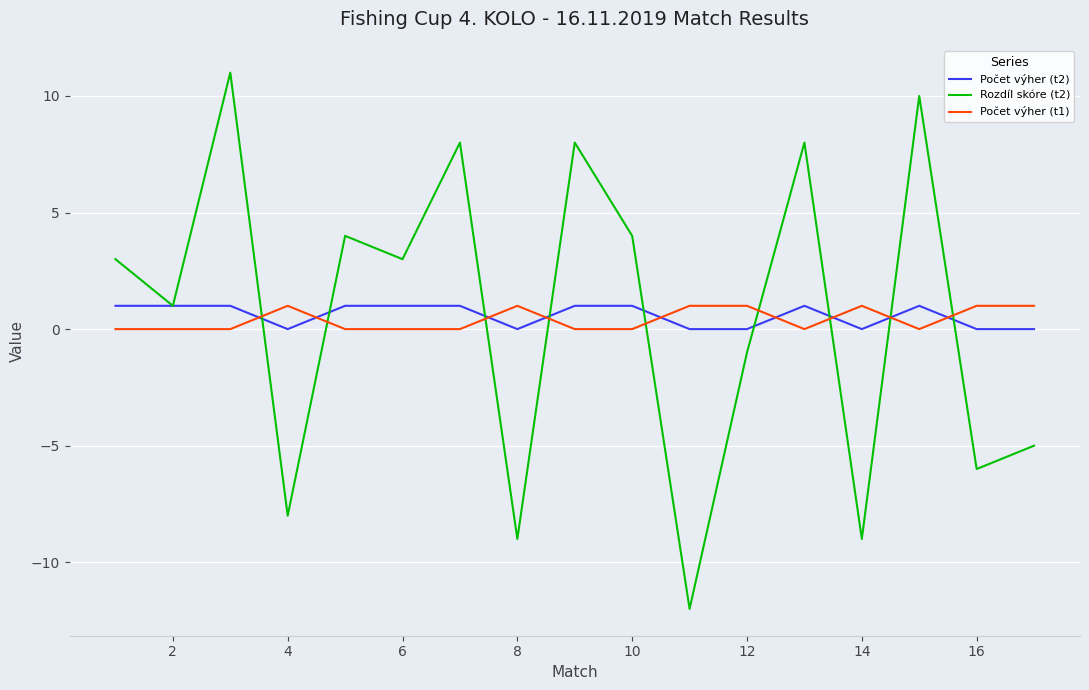

Which series has the widest spread of values?

Rozdíl skóre (t2)